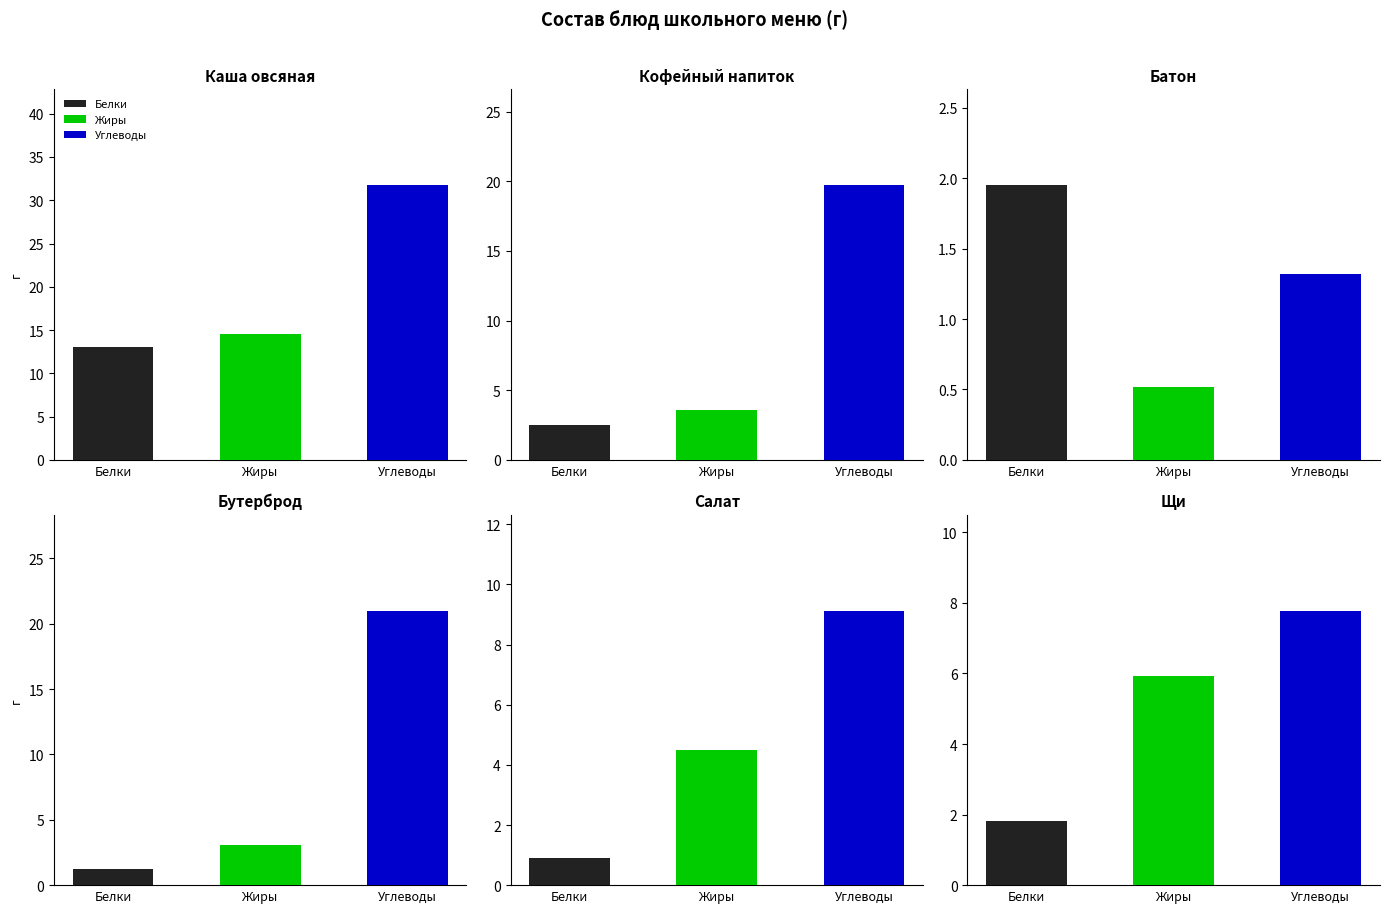

Rank the series at Батон Раменский from lowest to highest value.

Жиры, Углеводы, Белки